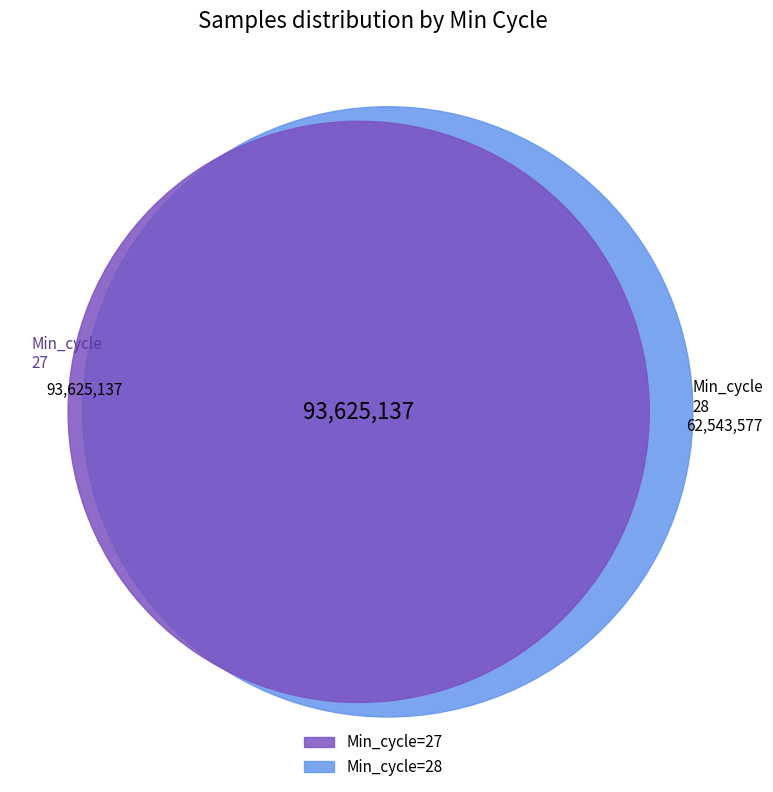

Is there any slice that represents more than half of the pie?

No